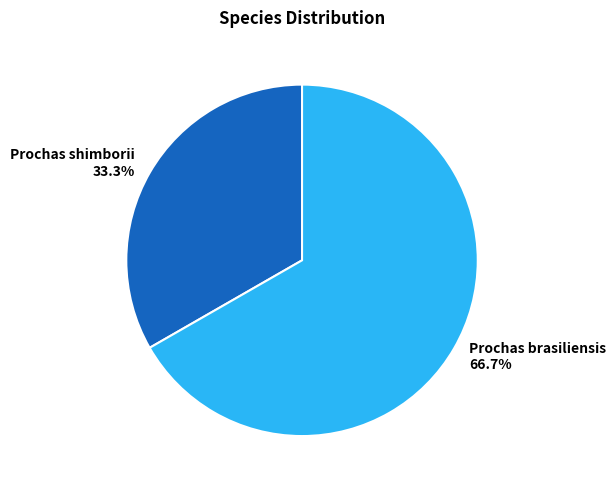

How many slices are in this pie chart?

2